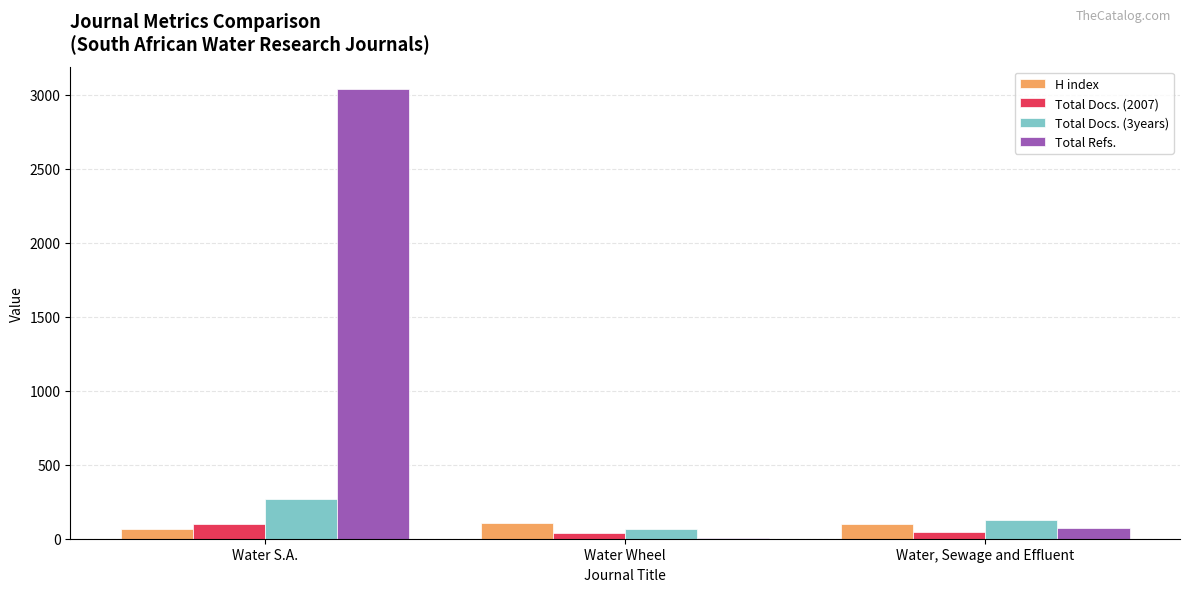

What is the sum of all Total Docs. (2007) values?

185